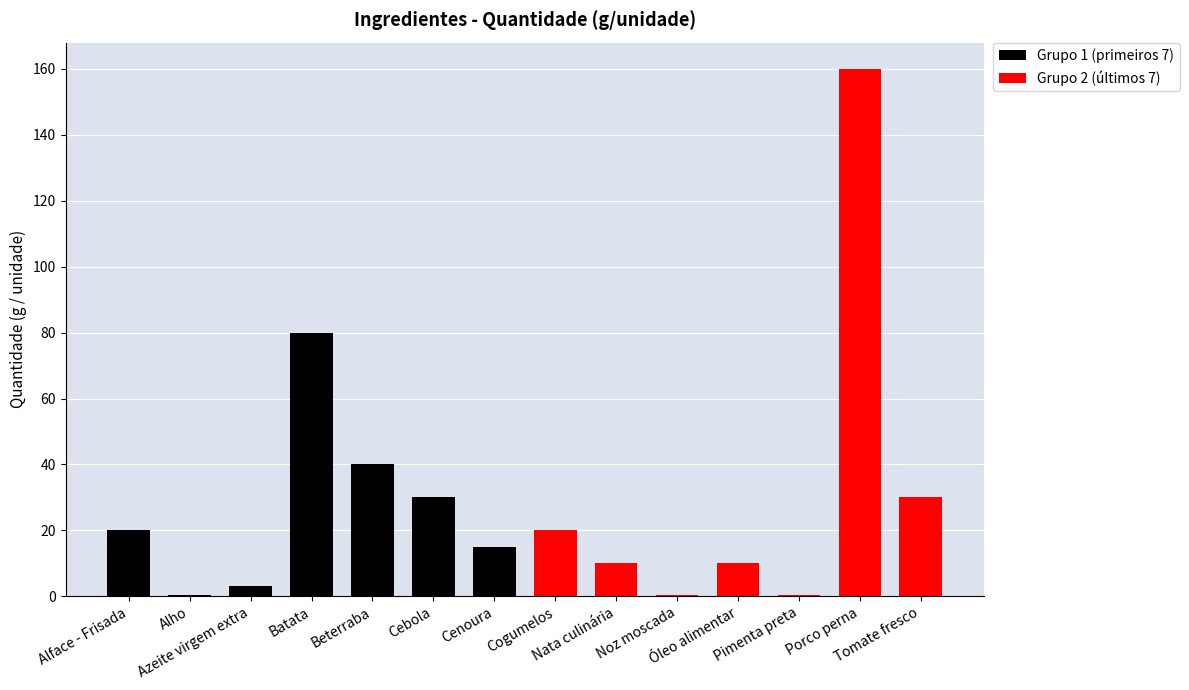

Where is Grupo 1 (primeiros 7) nearest to the value 40?

Beterraba